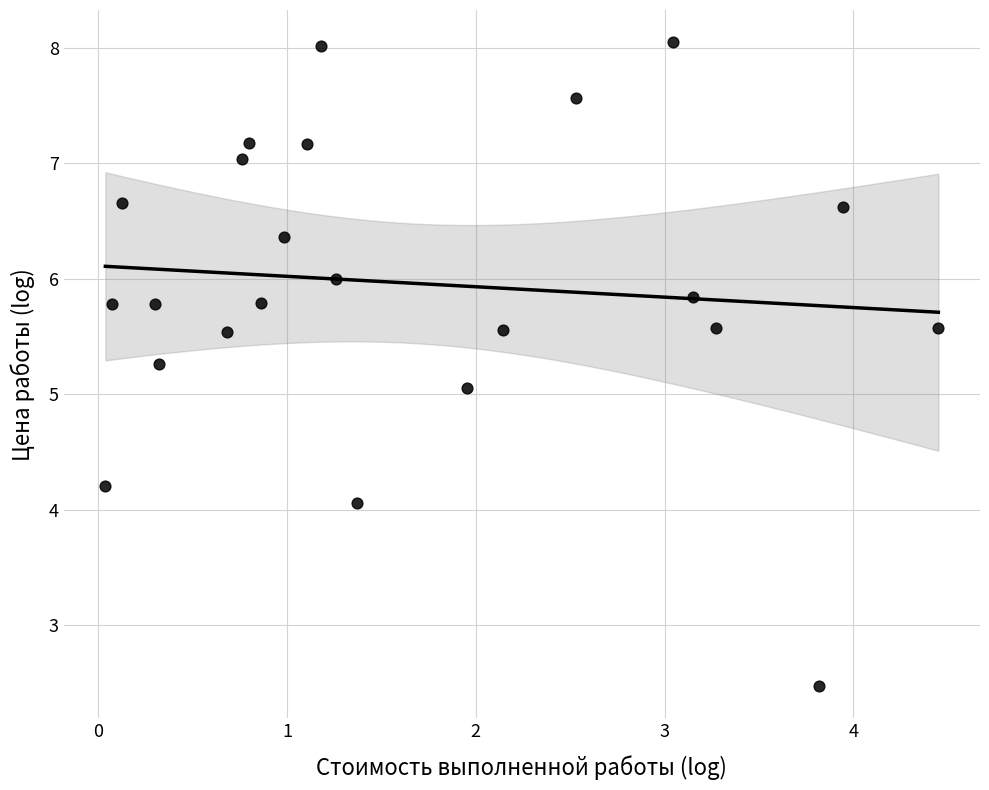

What is the range of Y values (max minus min)?

5.6